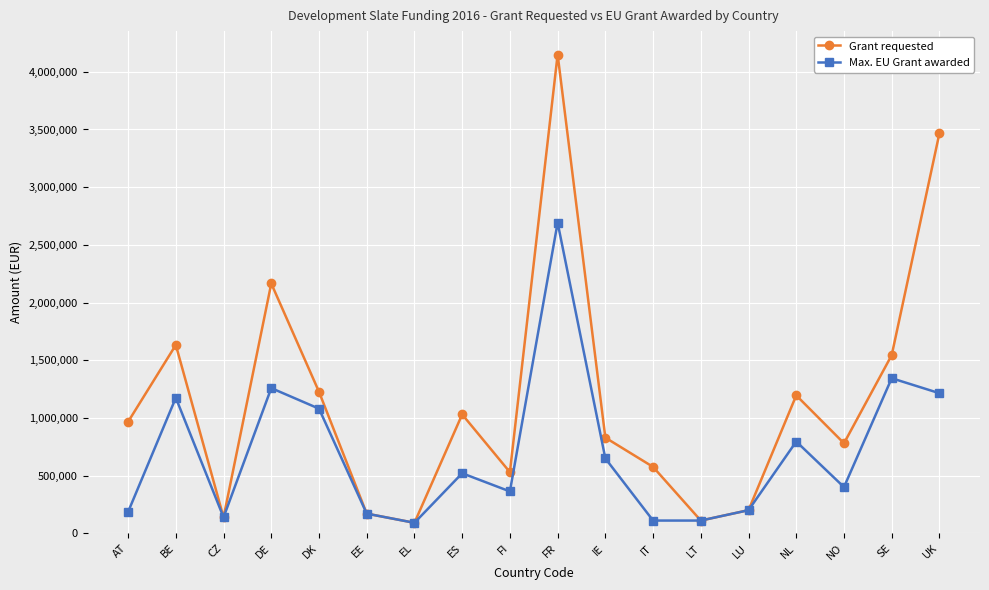

True or false: Grant requested has a value of 668509 at NL.

False